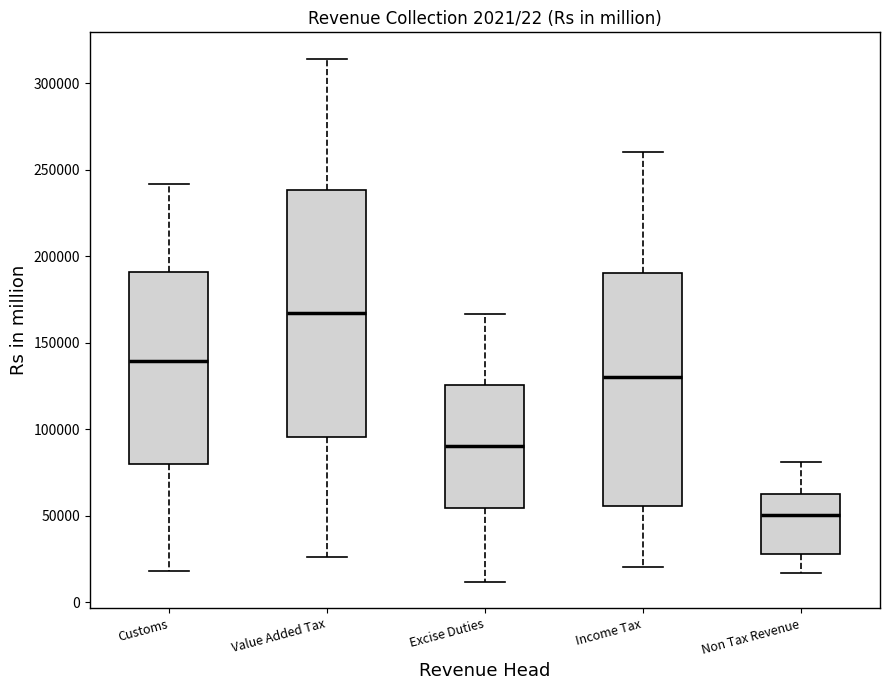

Comparing the boxes themselves (not the whiskers), which one is the tallest?

Value Added Tax